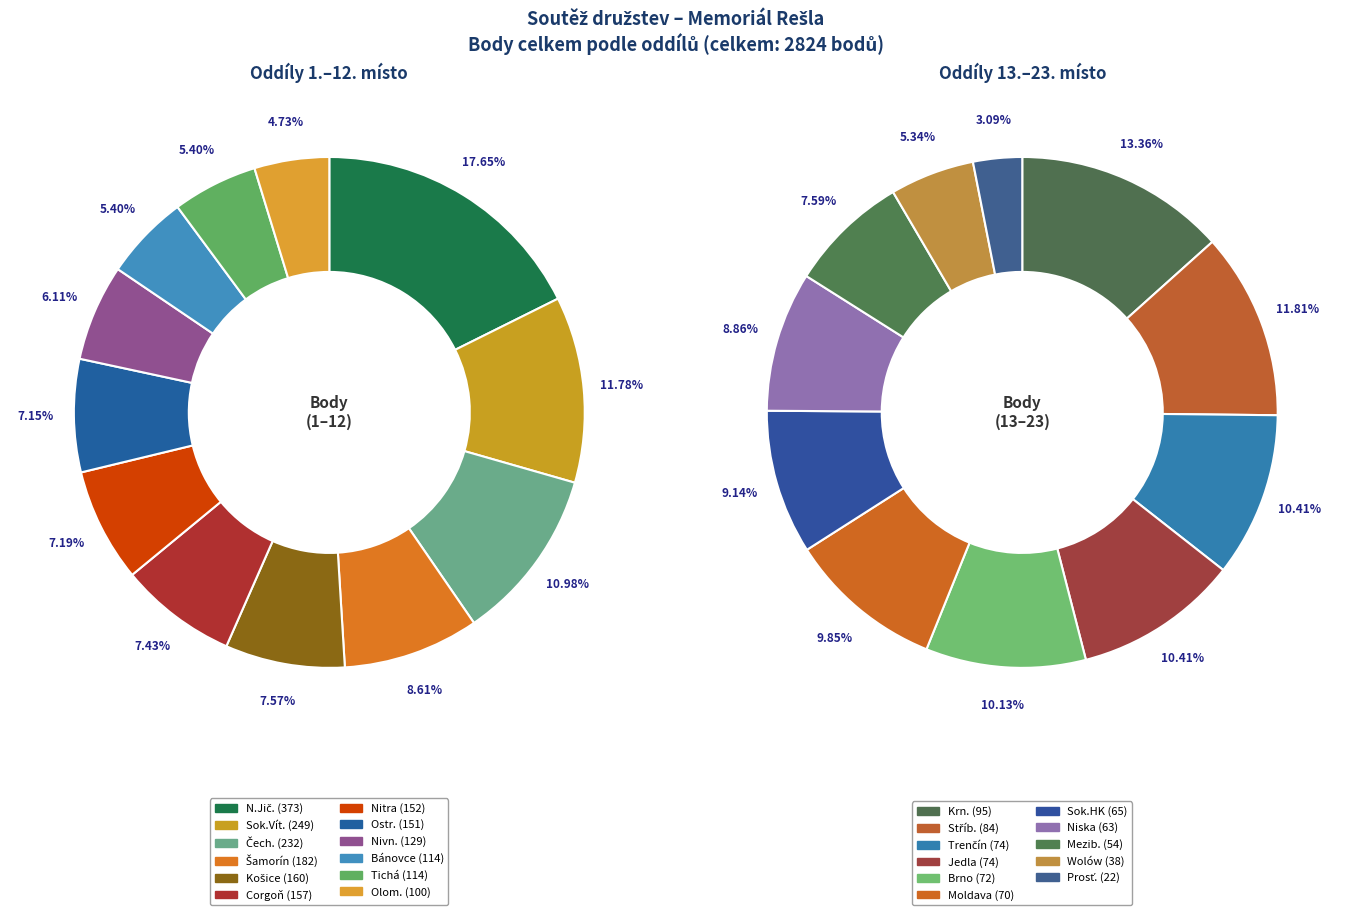

Rank the categories by value from lowest to highest.

Prosť., Wolów, Mezib., Niska, Sok.HK, Moldava, Brno, Trenčín, Jedla, Stříb., Krn., Olom., Bánovce, Tichá, Nivn., Ostr., Nitra, Corgoň, Košice, Šamorín, Čech., Sok.Vít., N.Jič.